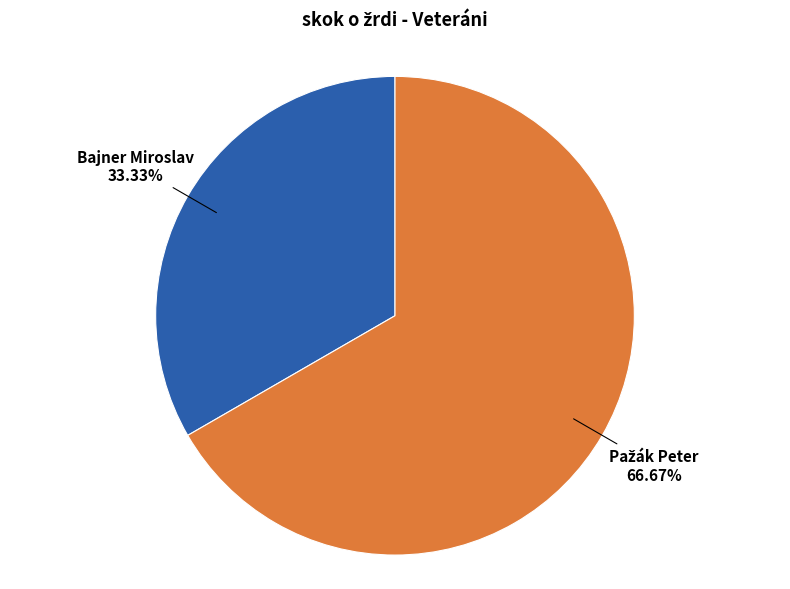

Is there a majority slice in this chart?

Yes